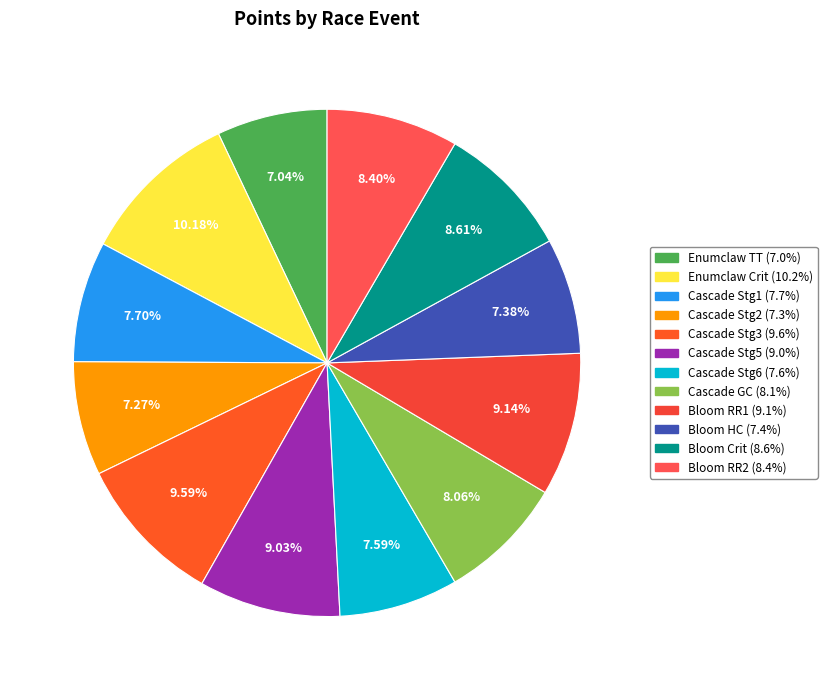

How many slices are in this pie chart?

12